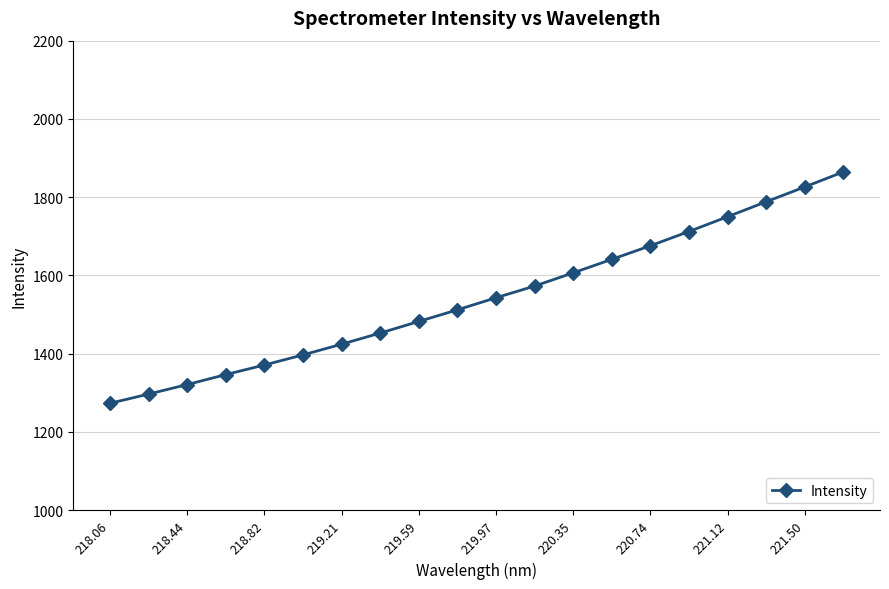

What is the average value?

1542.8